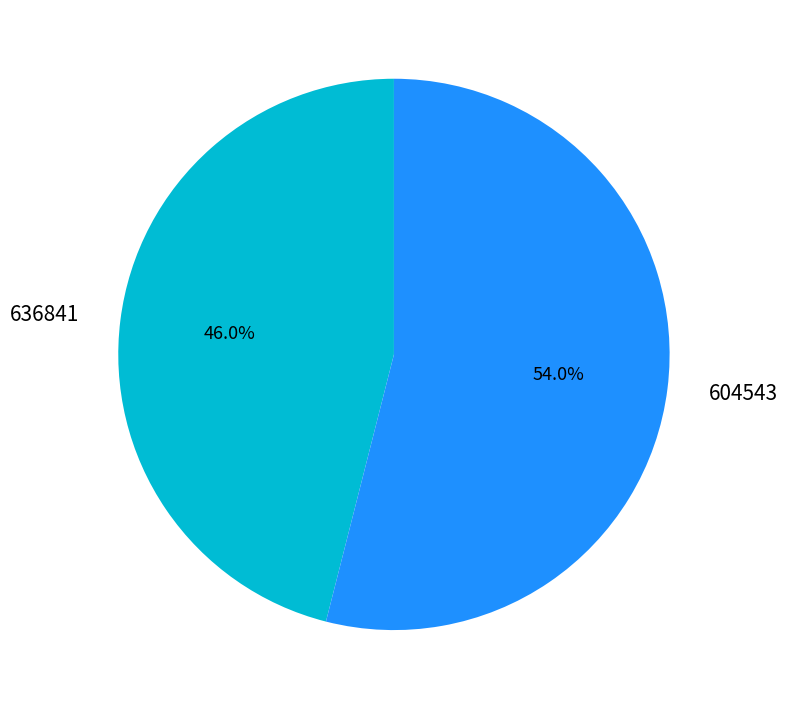

What percentage is the 604543 slice, to the nearest percent?

54%